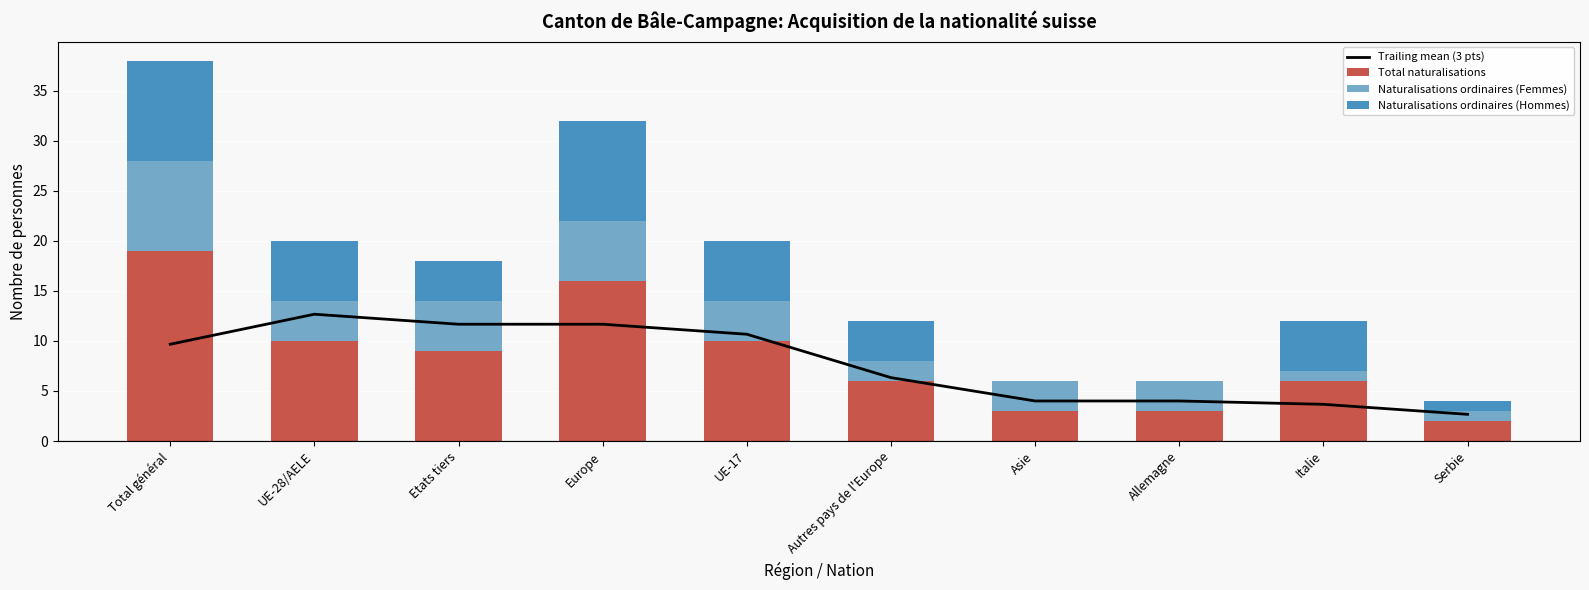

What are all the series names shown in the legend?

Trailing mean (3 pts), Total naturalisations, Naturalisations ordinaires (Femmes), Naturalisations ordinaires (Hommes)